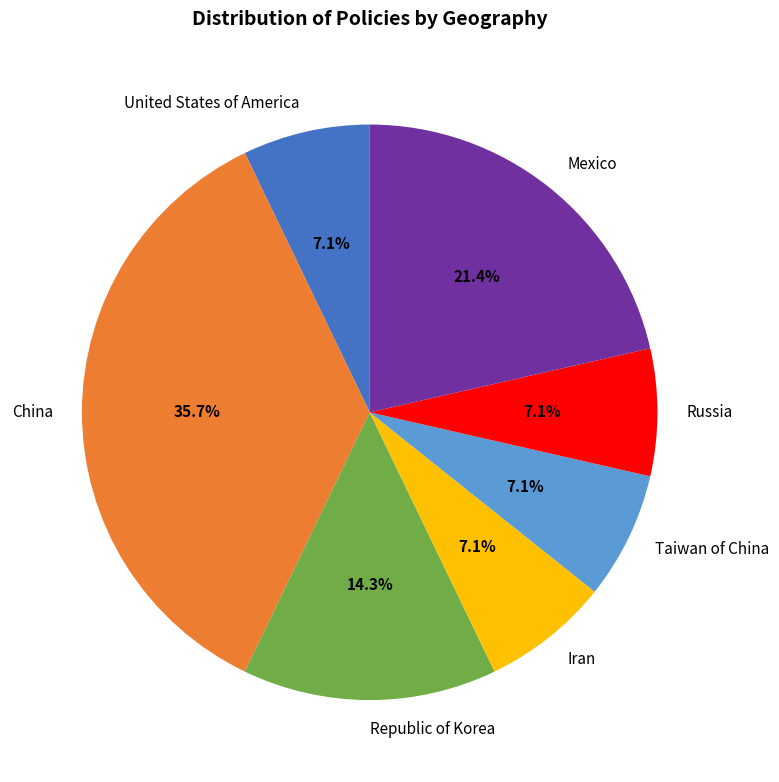

Which has a higher value, Mexico or Taiwan of China?

Mexico